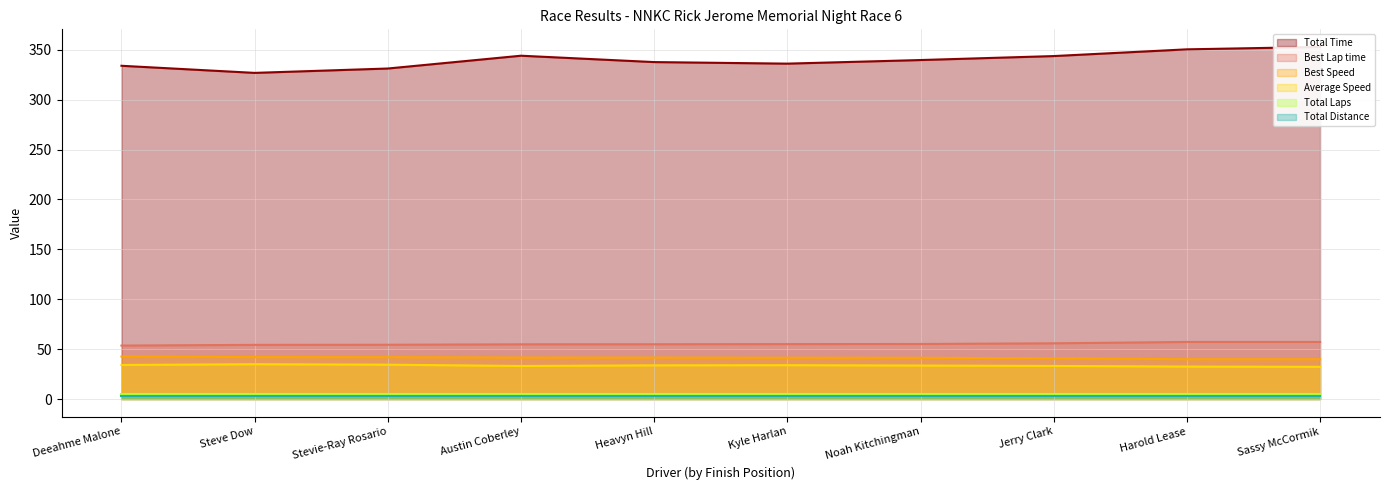

At which label is Best Lap time closest to 55?

Kyle Harlan